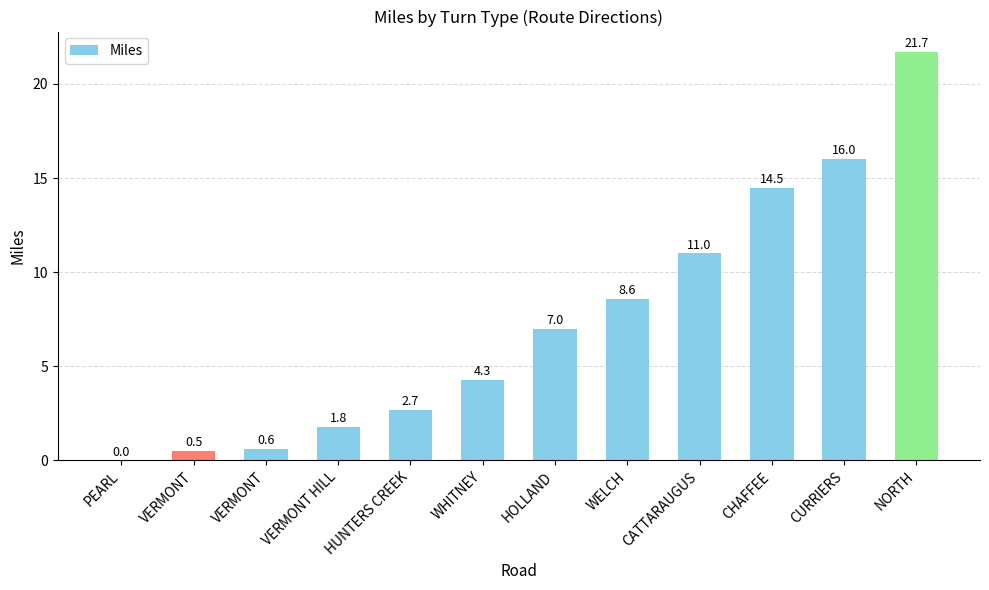

How many categories are shown in the chart?

12